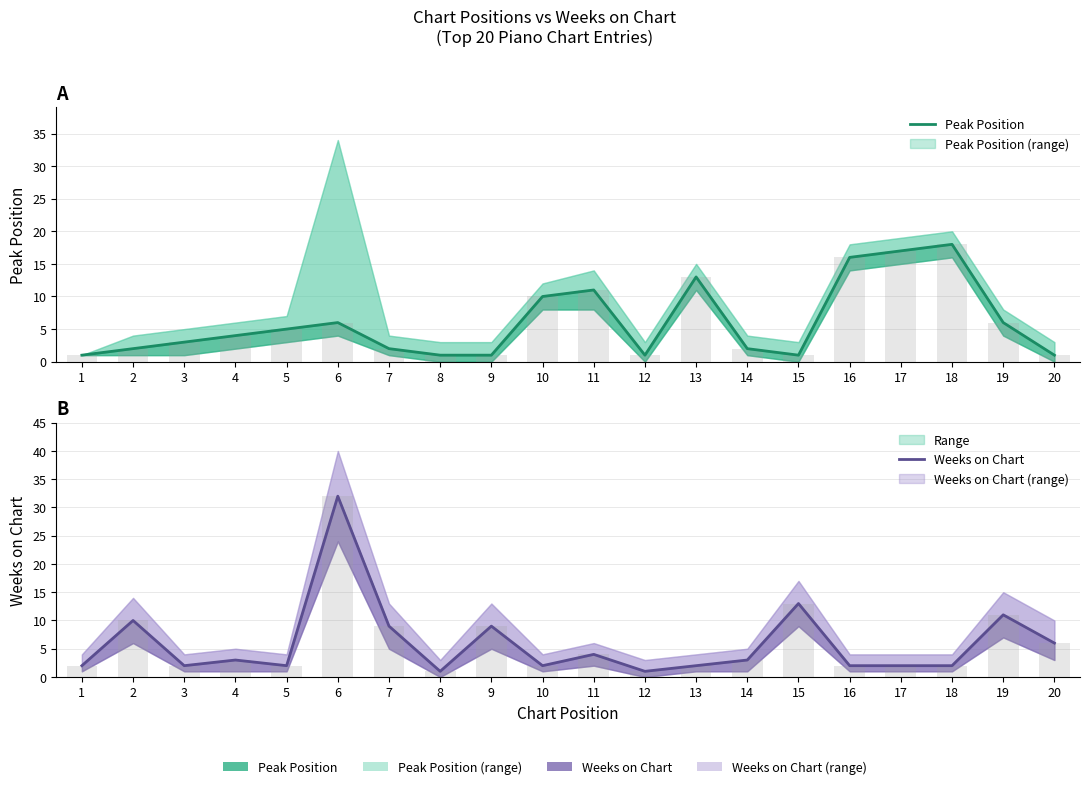

Which series has the largest range (max minus min)?

Weeks on Chart